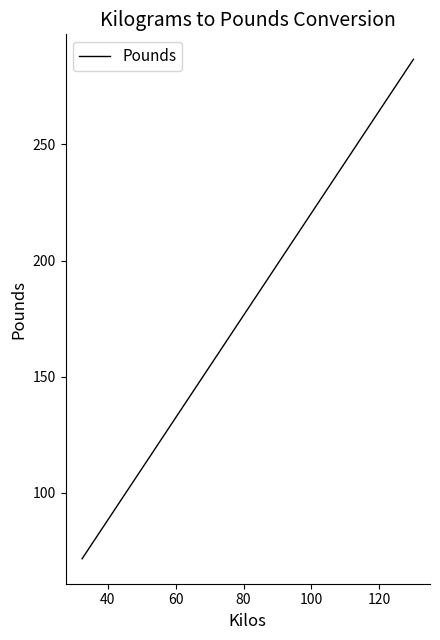

Does the chart have visible grid lines?

No